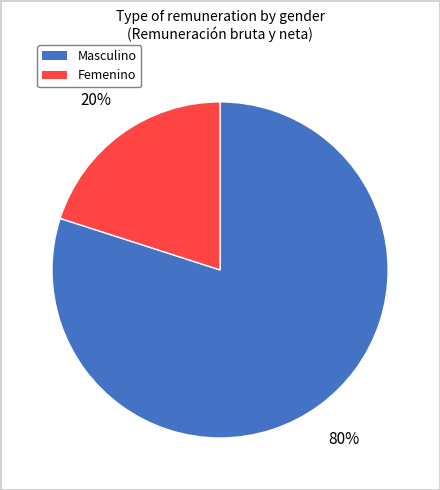

Which slice is the smallest?

Femenino